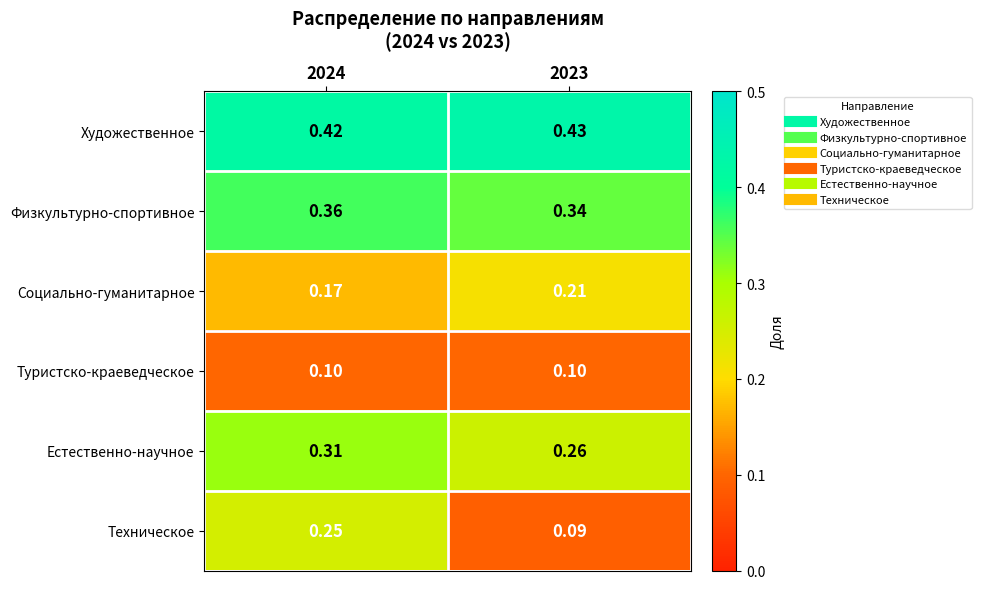

Which series has the largest total across all categories?

Художественное